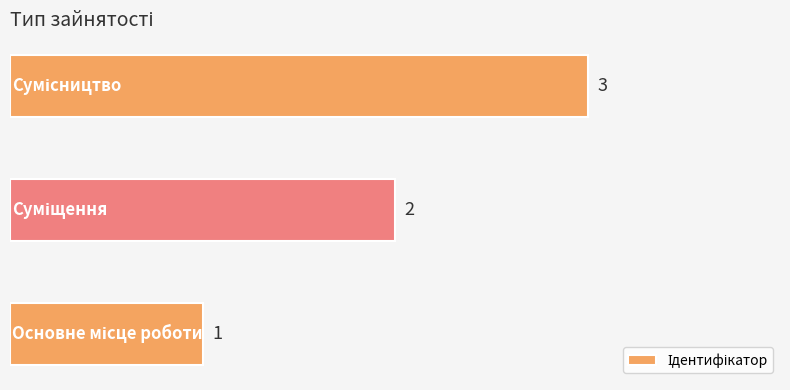

Does the chart contain any negative values?

No